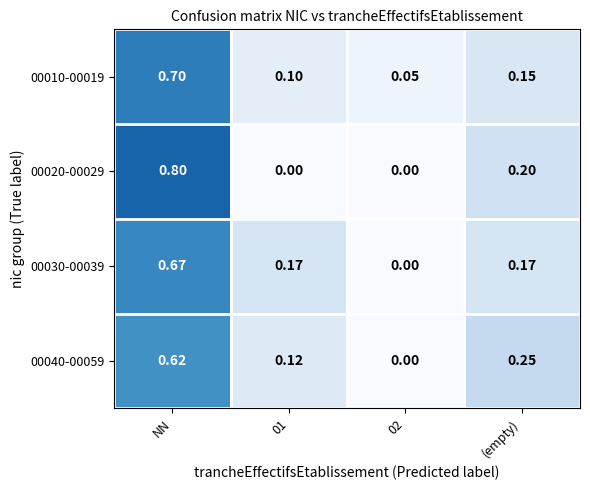

At which category is the sum across all series the highest?

NN